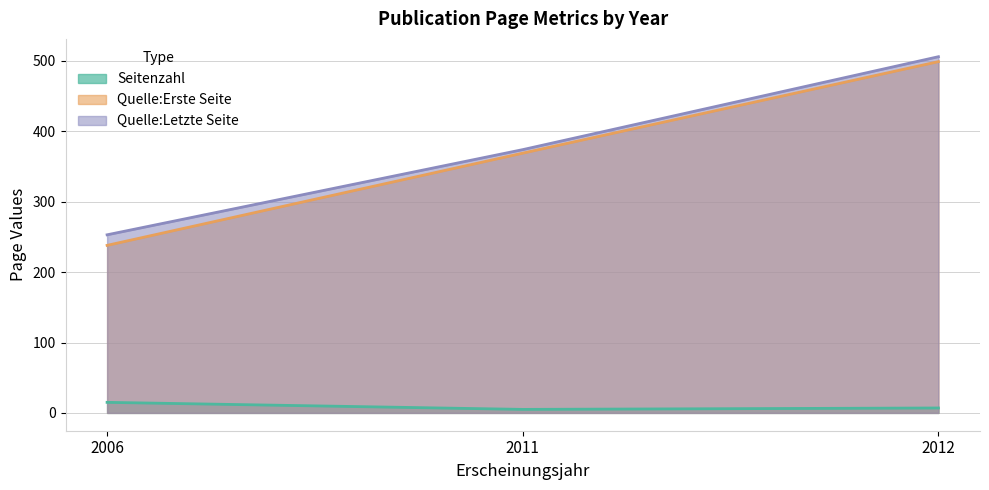

Is the value of Seitenzahl at 2006 greater than the value of Quelle:Erste Seite at 2012?

No